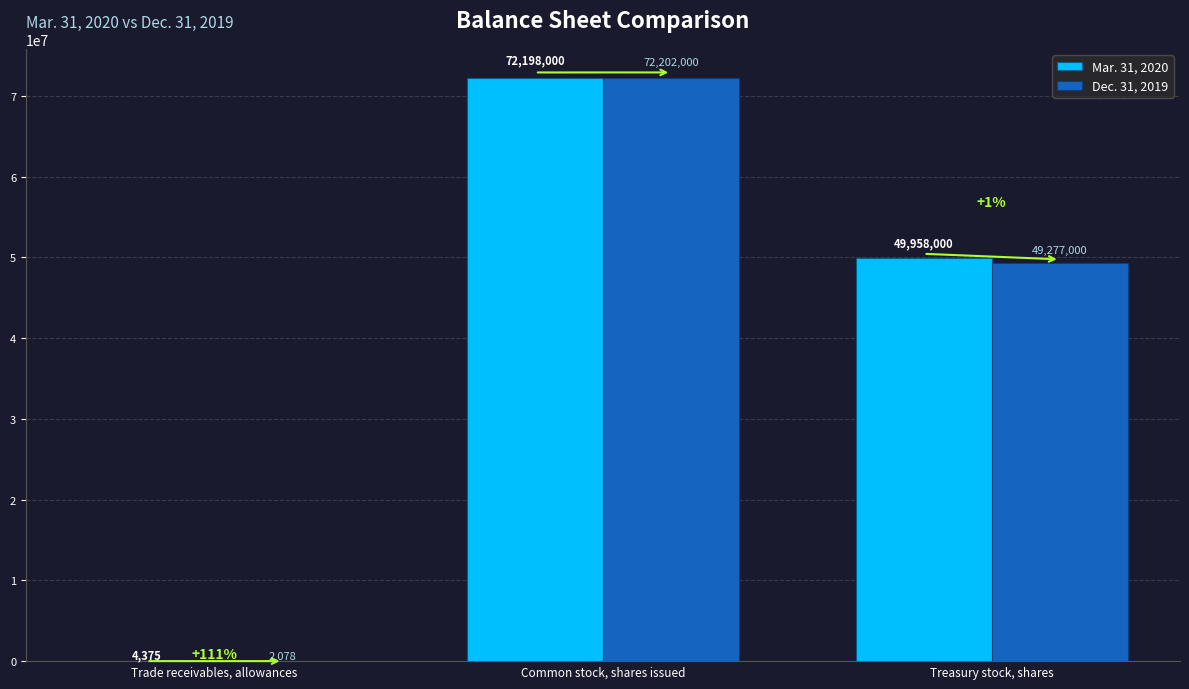

What is the sum of the Dec. 31, 2019 values at Trade receivables, allowances and Treasury stock, shares?

49279078